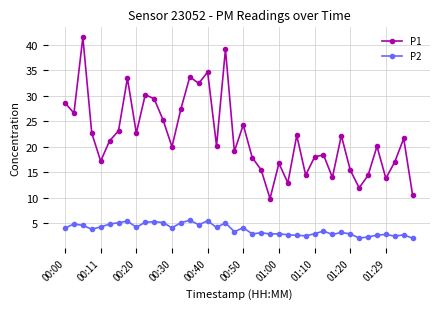

How many values in the P1 series are below 21?

20